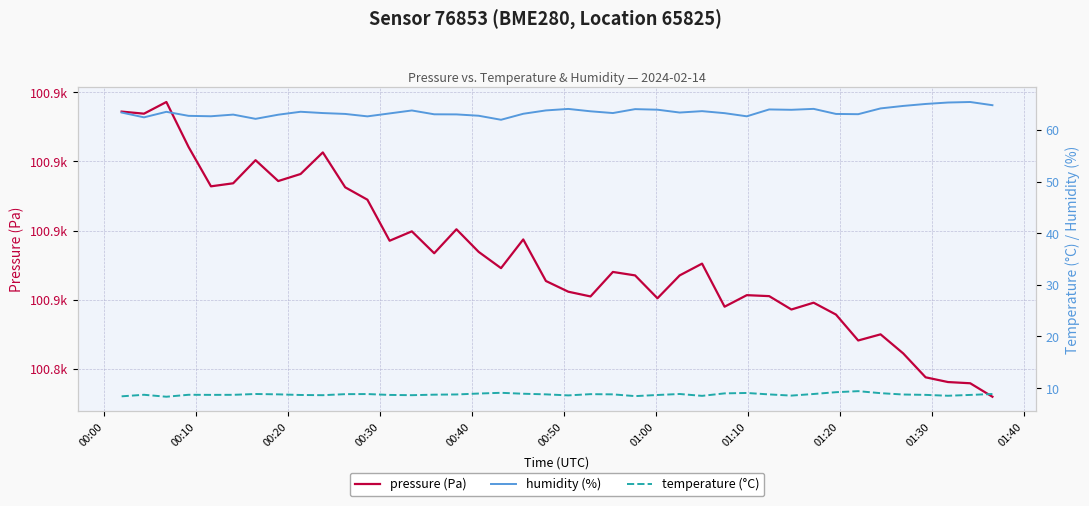

True or false: pressure (Pa) and humidity (%) intersect in this chart.

False